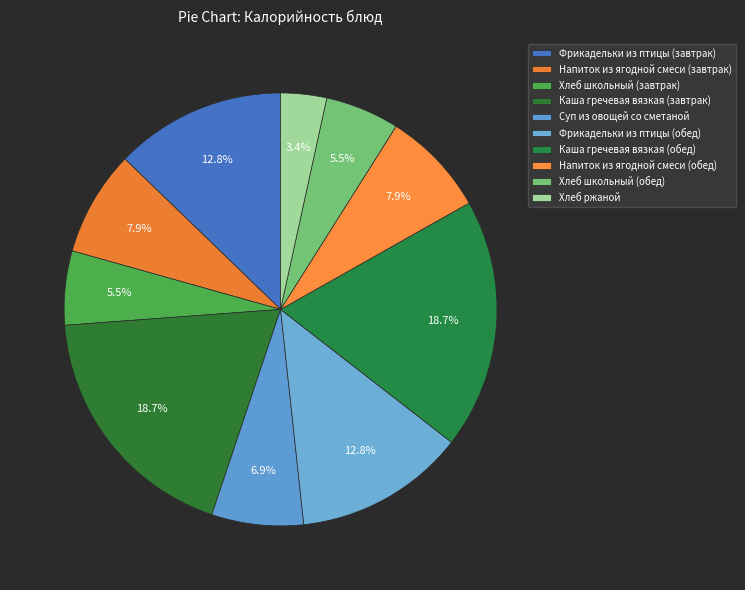

True or false: Напиток из ягодной смеси (обед) accounts for 1% of the total.

False